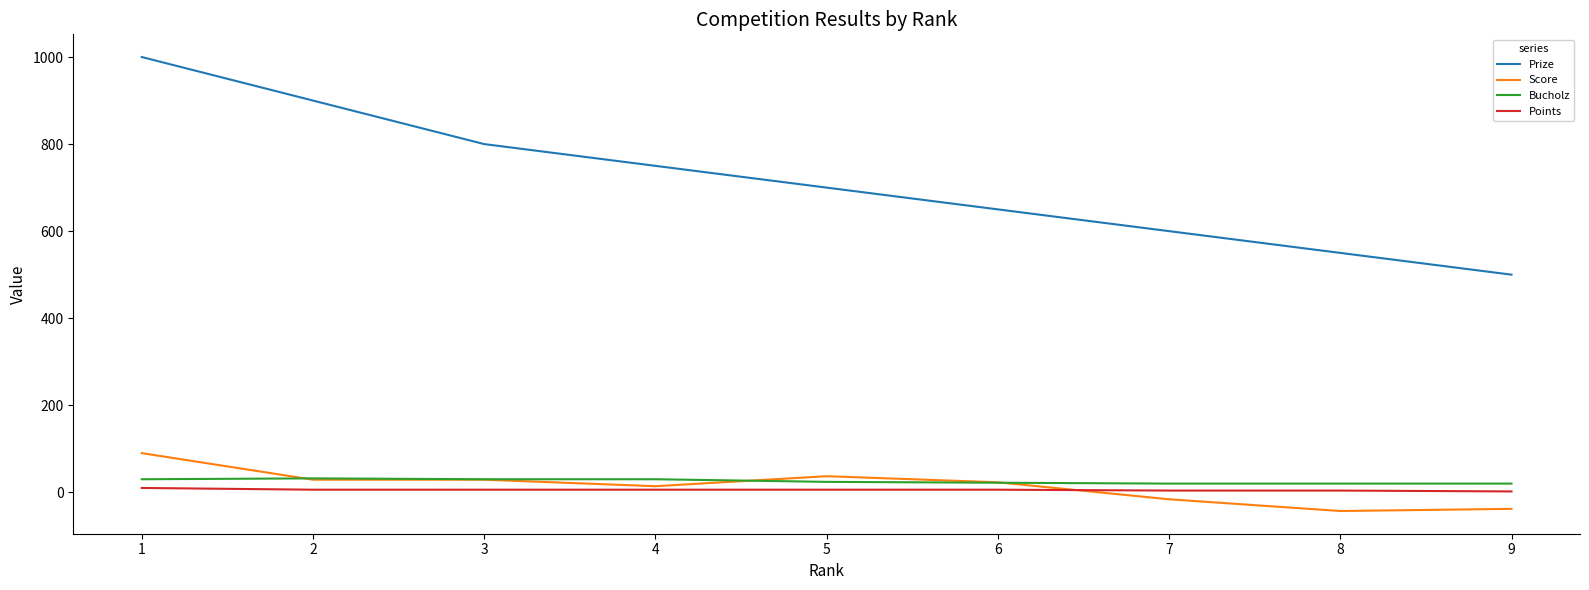

True or false: Points and Prize intersect in this chart.

False